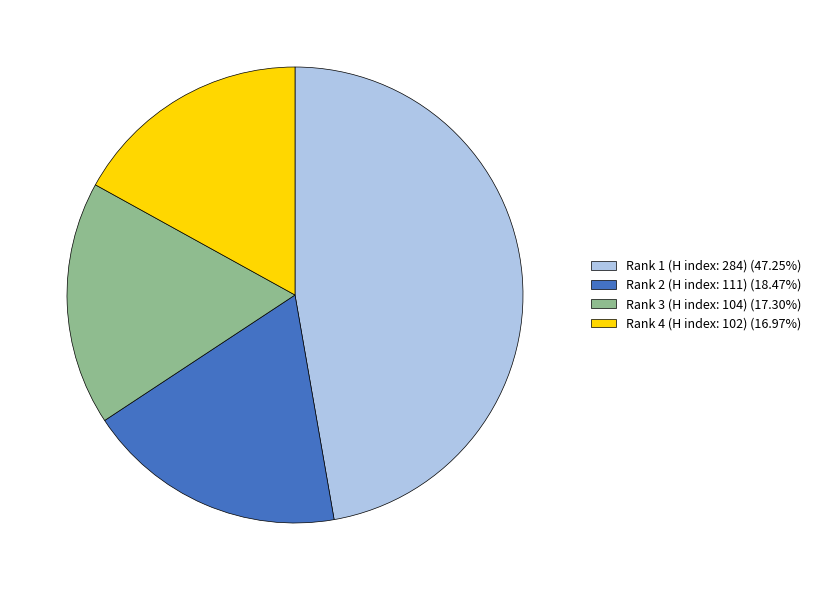

What is the ratio of the value at Rank 1 (H index: 284) (47.25%) to the value at Rank 3 (H index: 104) (17.30%)?

2.7